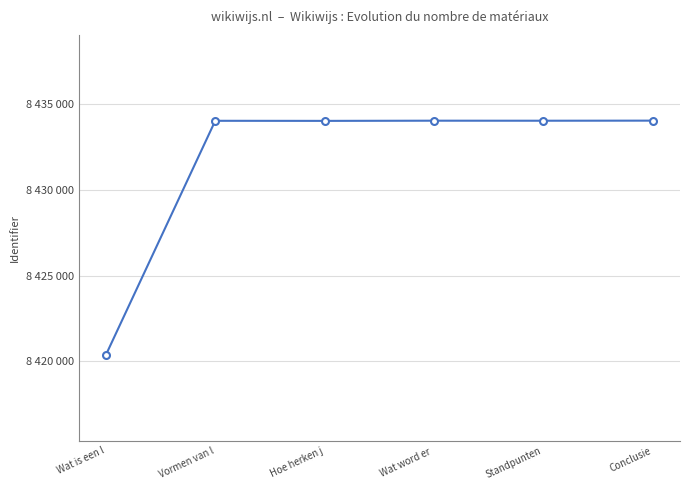

At which label is the value closest to 8427201?

Hoe herken j